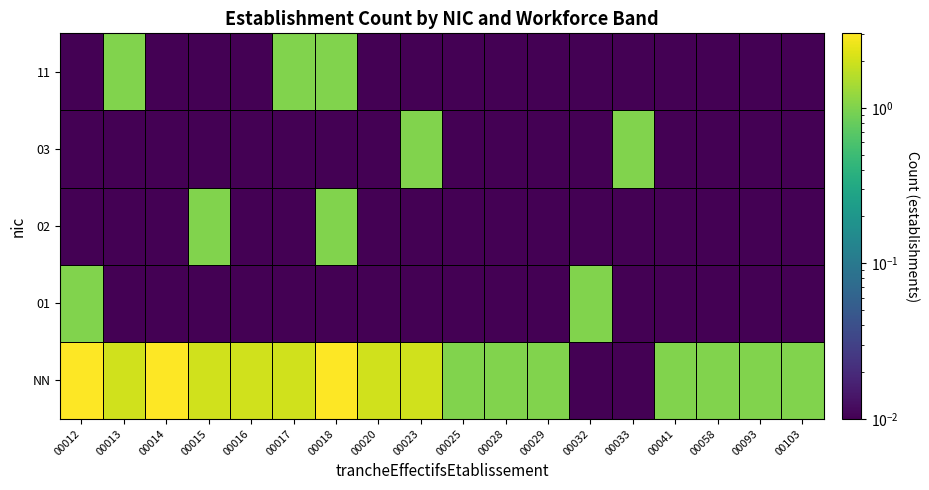

What is the greatest value displayed?

3.0